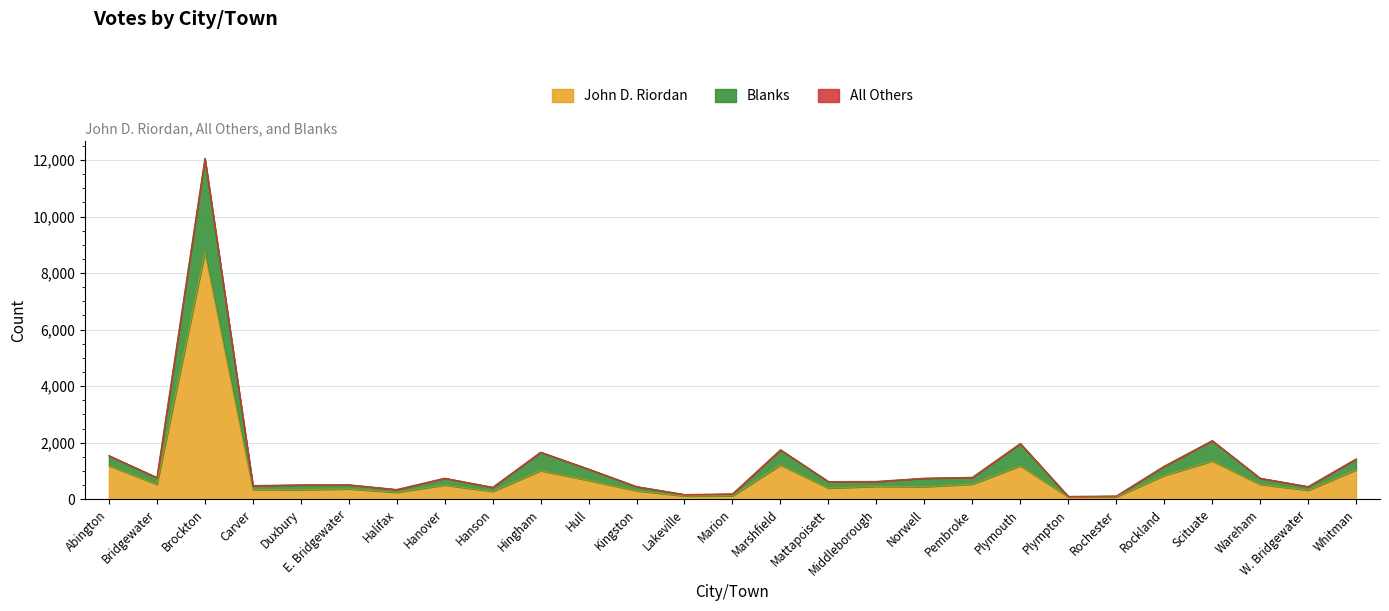

Is it true that Blanks equals 1337 at Plymouth?

False